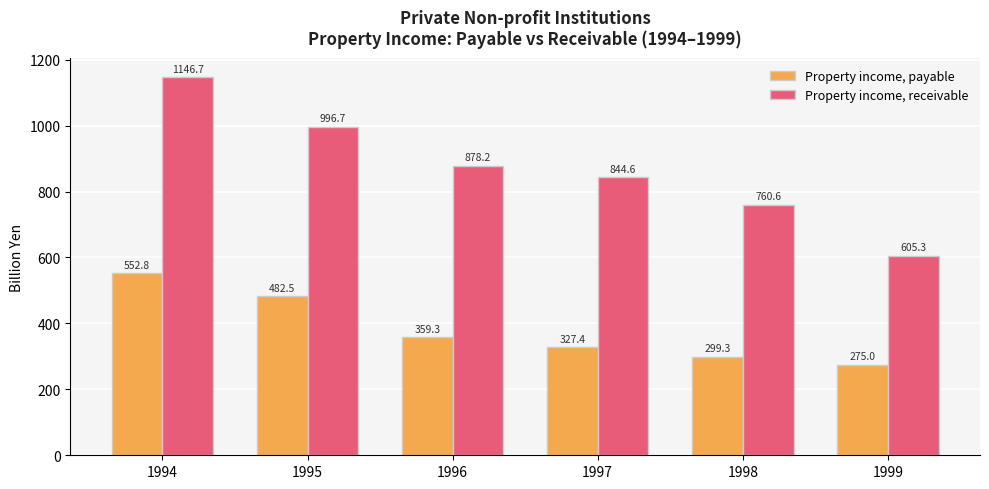

The Property income, payable series shows 830.7 at 1995. True or false?

False